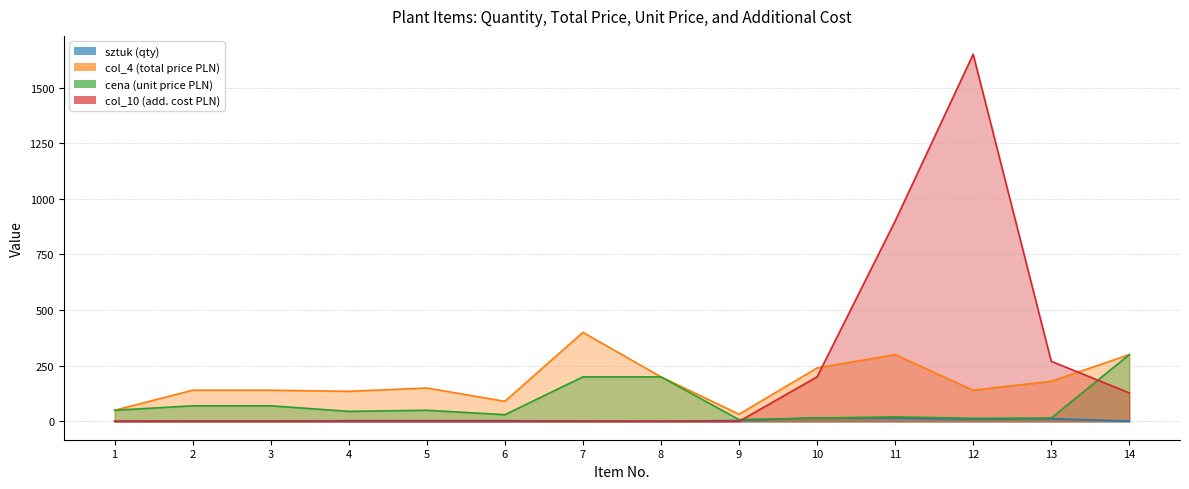

Is it true that sztuk equals 9 at 11?

False